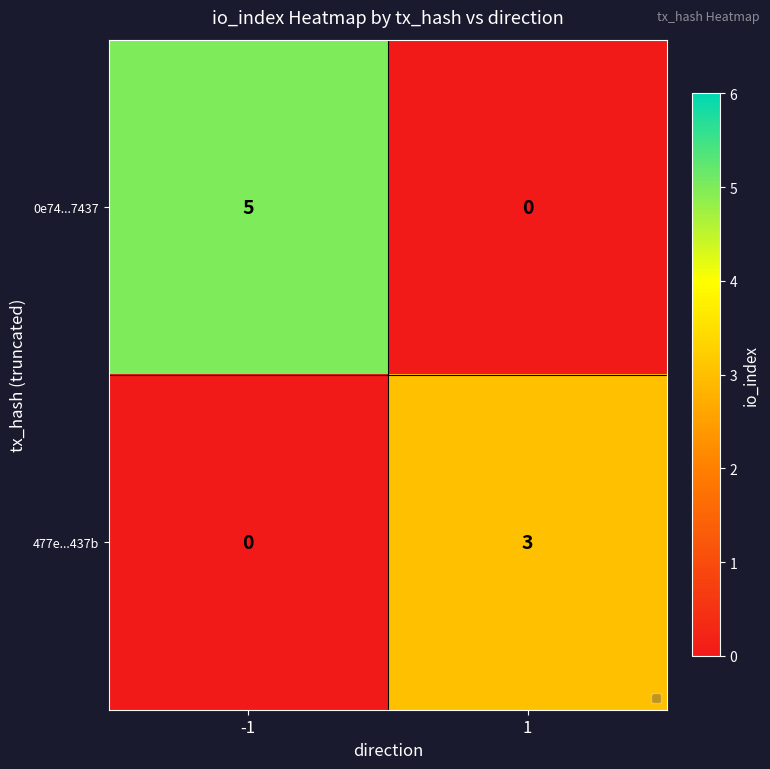

What is the total value across all series at -1?

5